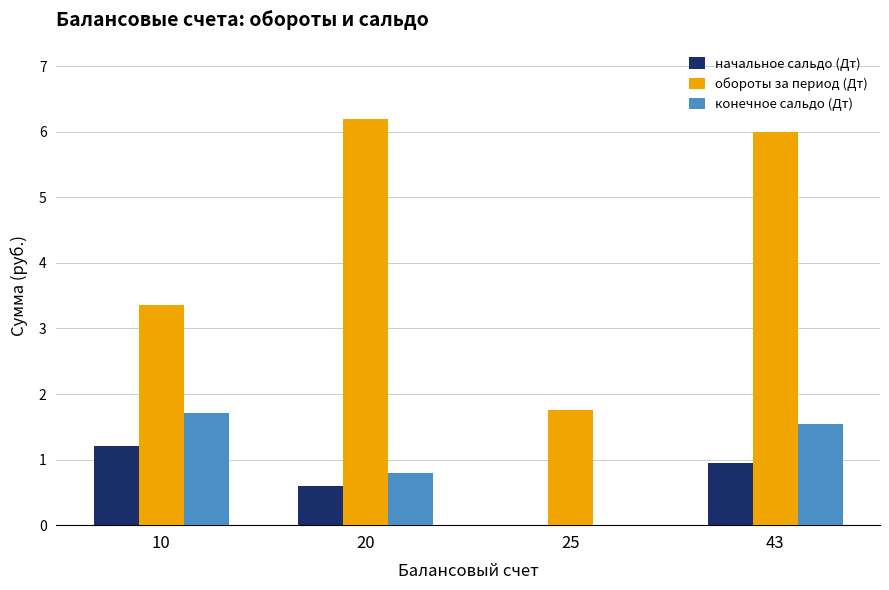

At which category is the sum across all series the highest?

43